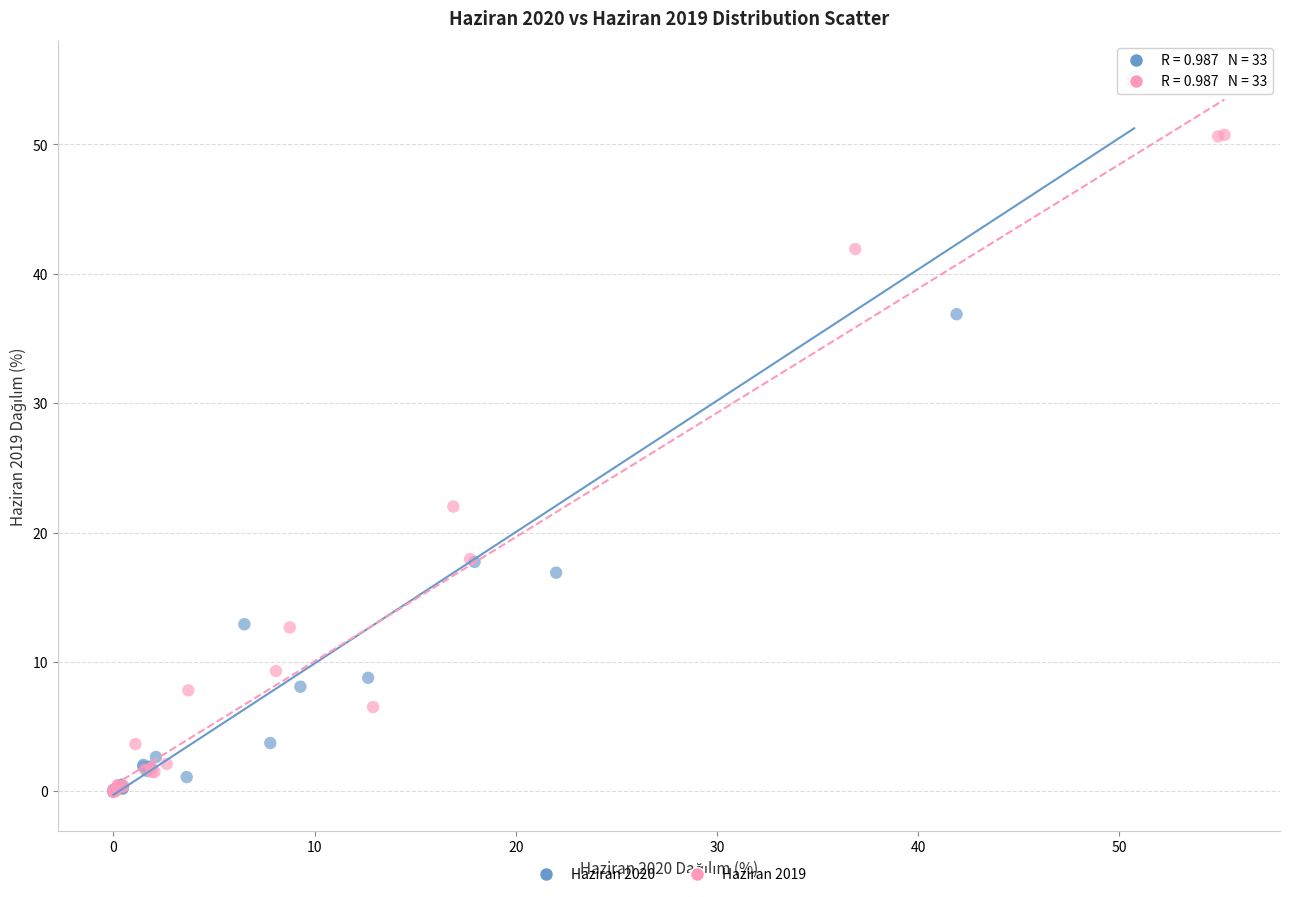

What are all the series names shown in the legend?

Haziran 2020, Haziran 2019